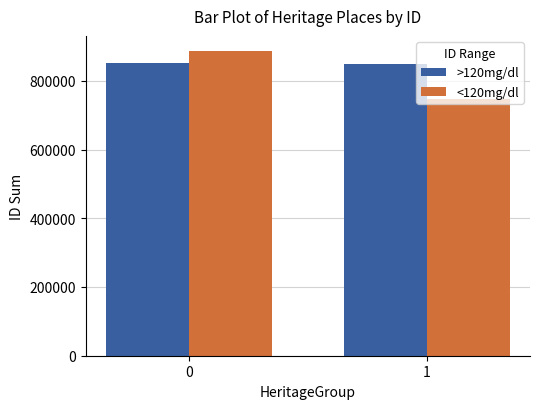

What is the highest value of the <120mg/dl series?

886459